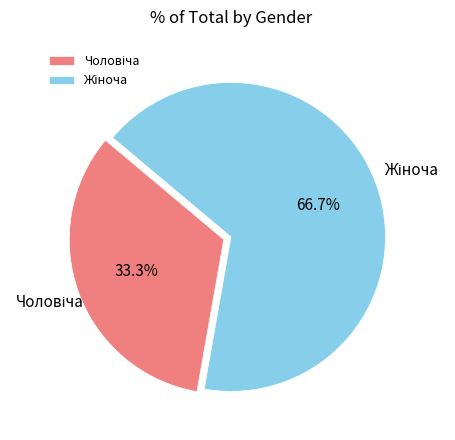

How many slices are in this pie chart?

2